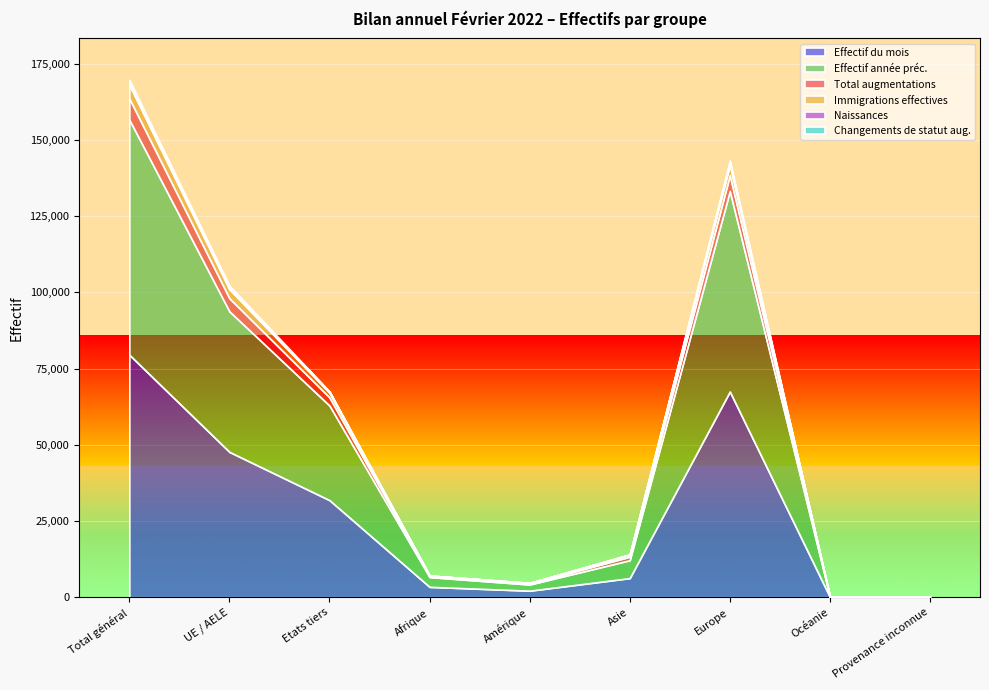

Where is the first local maximum for Effectif année préc.?

Europe